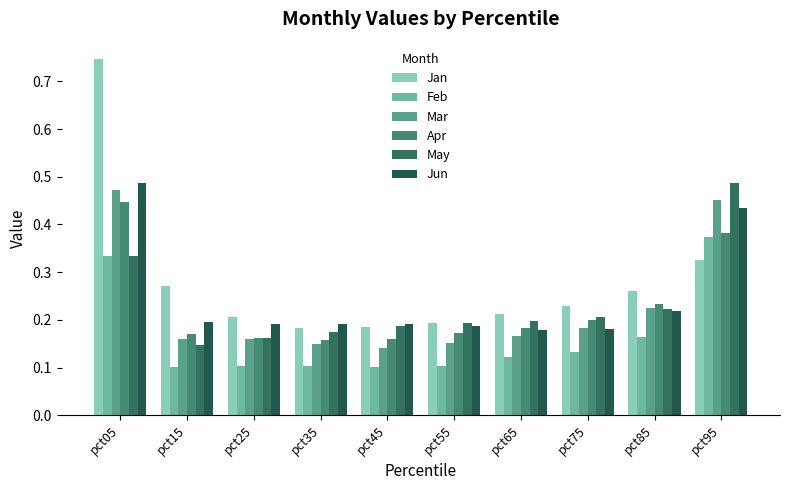

How many bars are there in total?

60